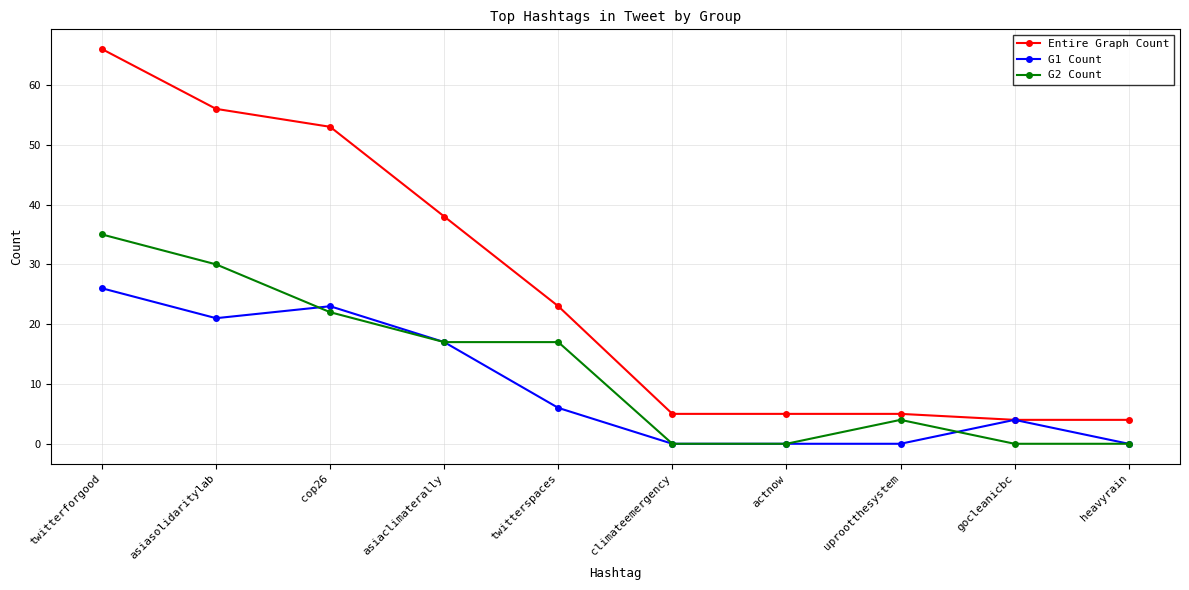

What is the sum of all Entire Graph Count values?

259